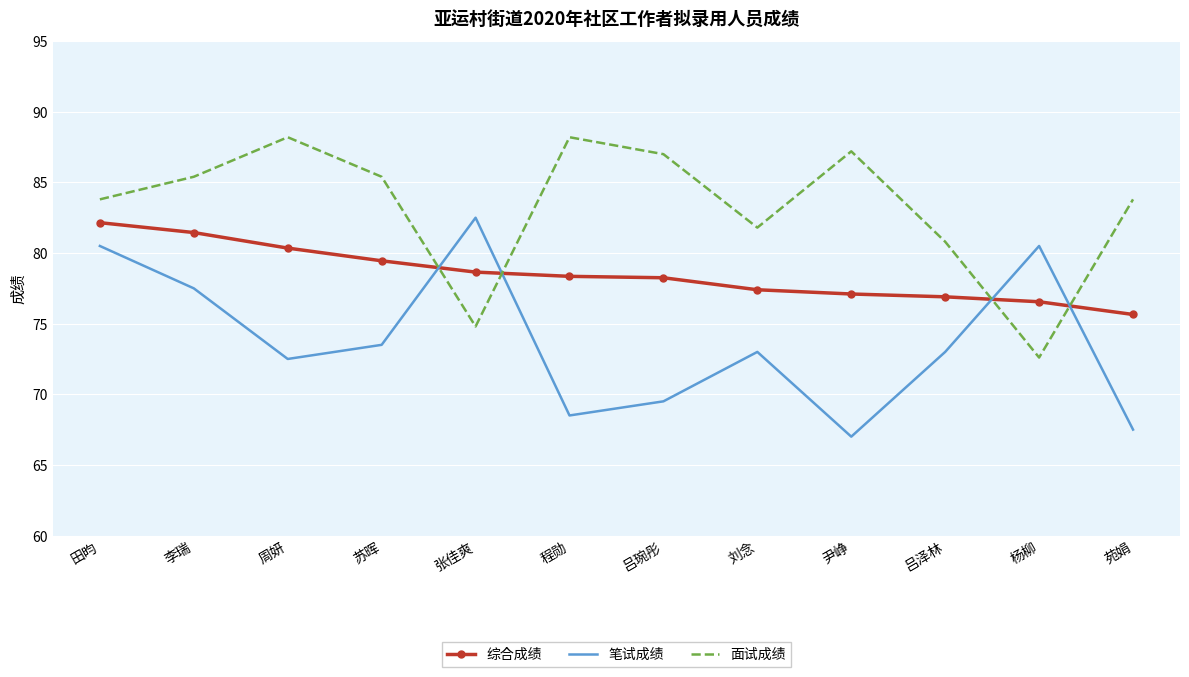

The 综合成绩 series shows 41.2 at 周妍. True or false?

False